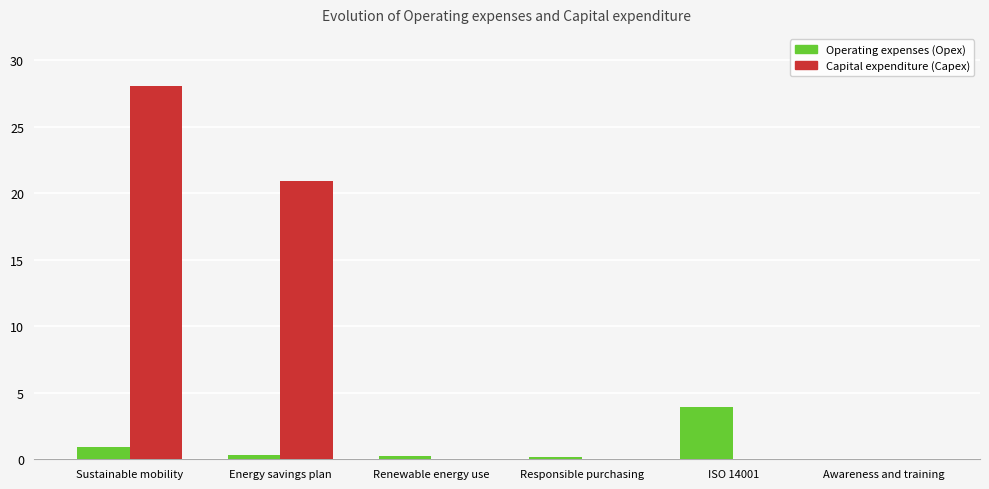

At which category is the sum across all series the highest?

Sustainable mobility